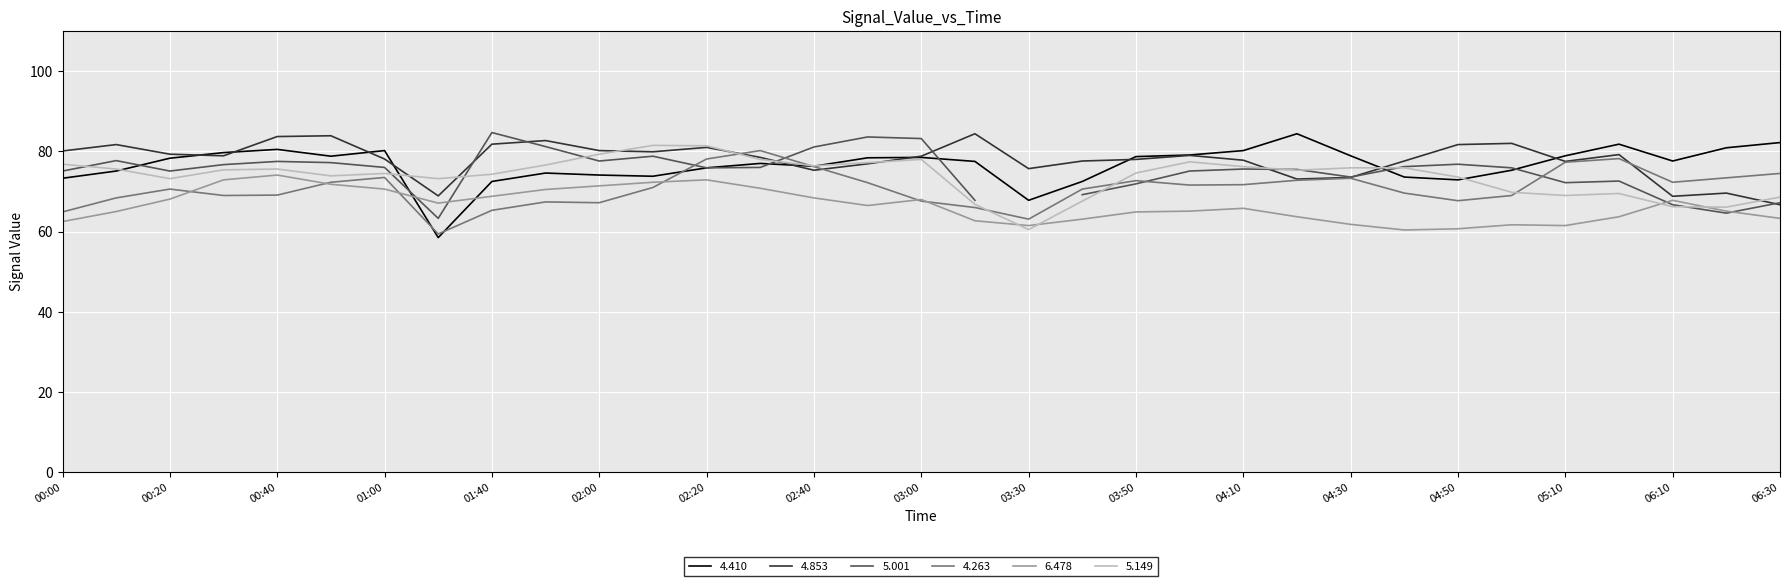

The value of 6.478 at 01:00 is 70.6. True or false?

True